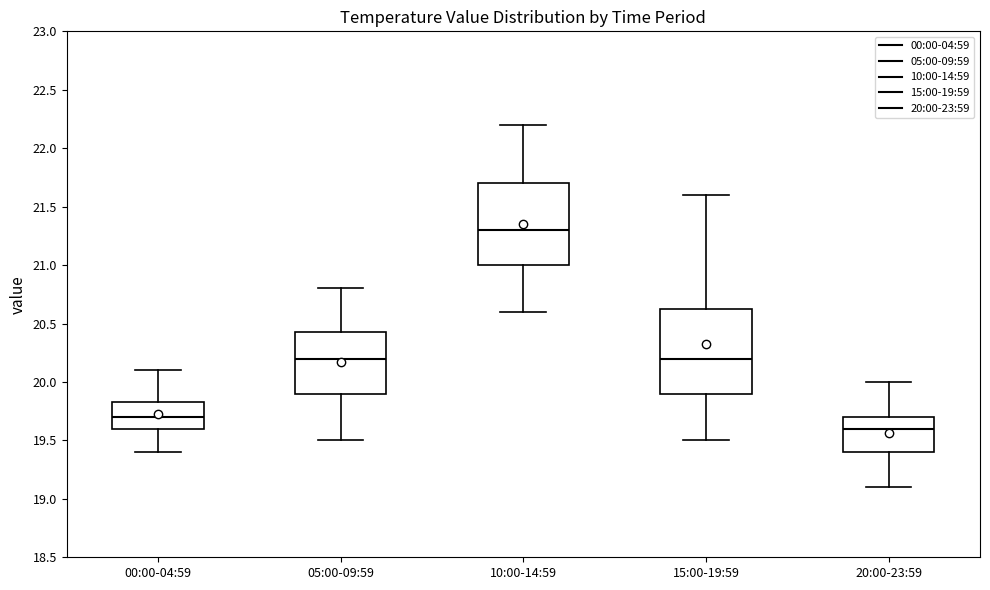

Reading left to right, read every box against the y-axis: the position of its median line, the range the box covers, and the ends of its whiskers. The values are not printed on the chart, so give them approximately, as read against the axis.

00:00-04:59: median 19.70, box 19.60 to 19.85, whiskers 19.40 to 20.10
05:00-09:59: median 20.20, box 19.90 to 20.45, whiskers 19.50 to 20.80
10:00-14:59: median 21.30, box 21.00 to 21.70, whiskers 20.60 to 22.20
15:00-19:59: median 20.20, box 19.90 to 20.65, whiskers 19.50 to 21.60
20:00-23:59: median 19.60, box 19.40 to 19.70, whiskers 19.10 to 20.00